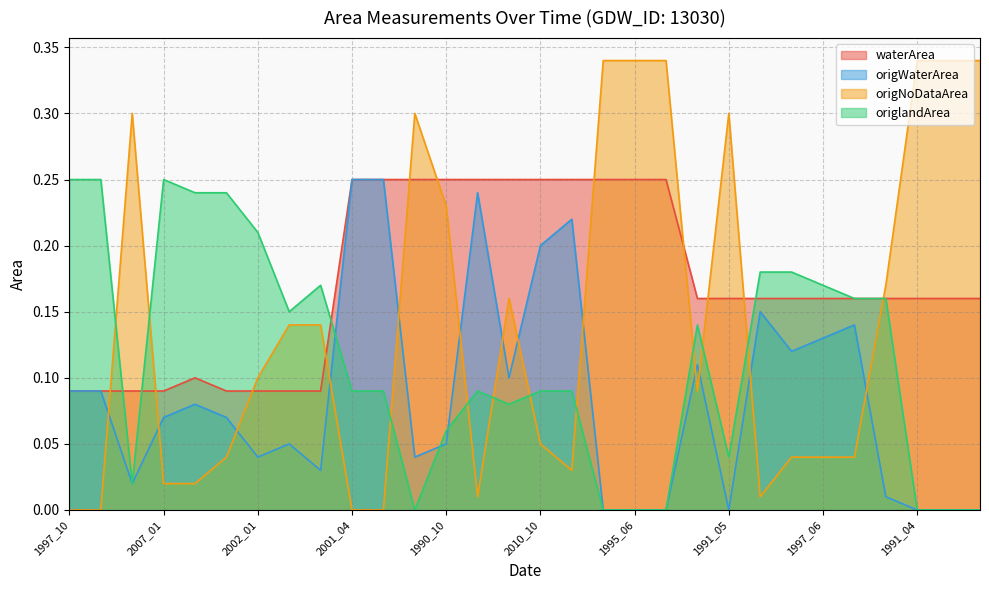

What is the sum of all origWaterArea values?

2.5